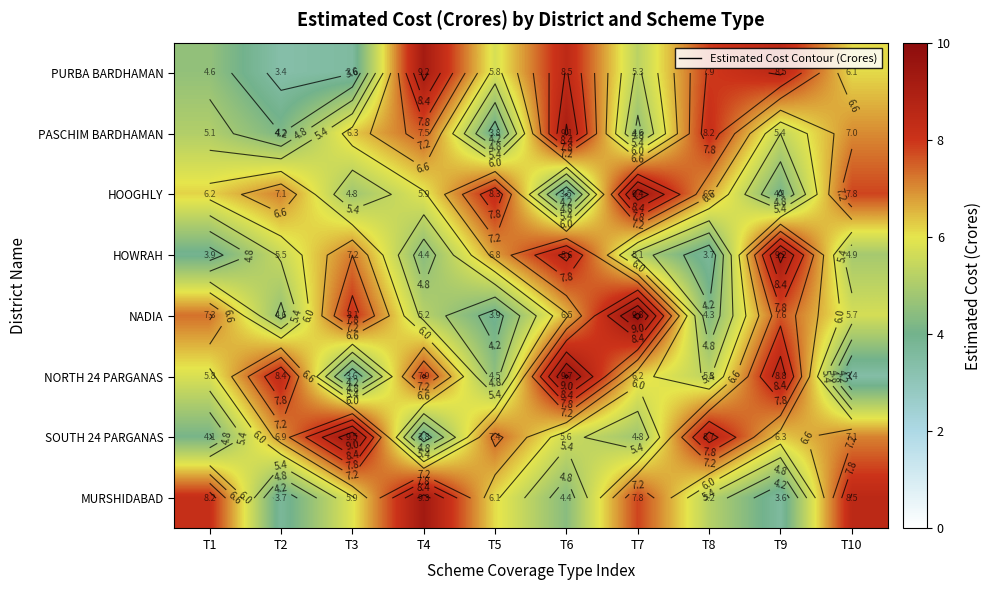

Where is MURSHIDABAD nearest to the value 6?

T3